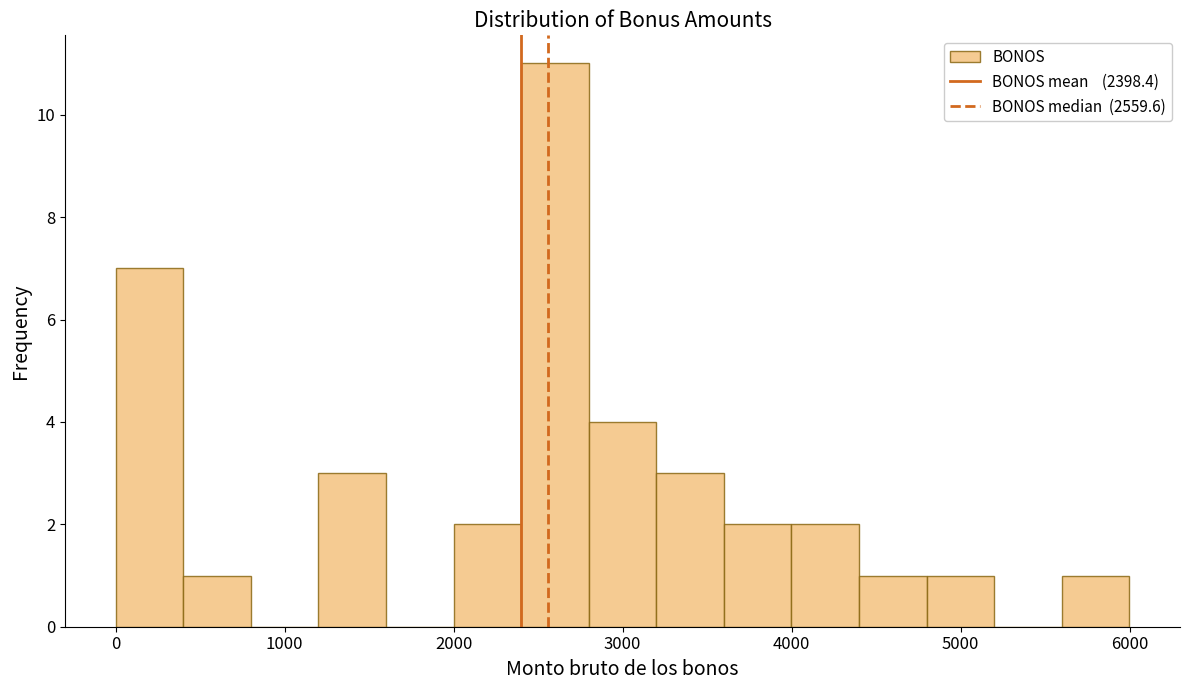

Around what value on the x-axis is the tallest bar? Give the approximate position of its centre, as read against the axis.

2600